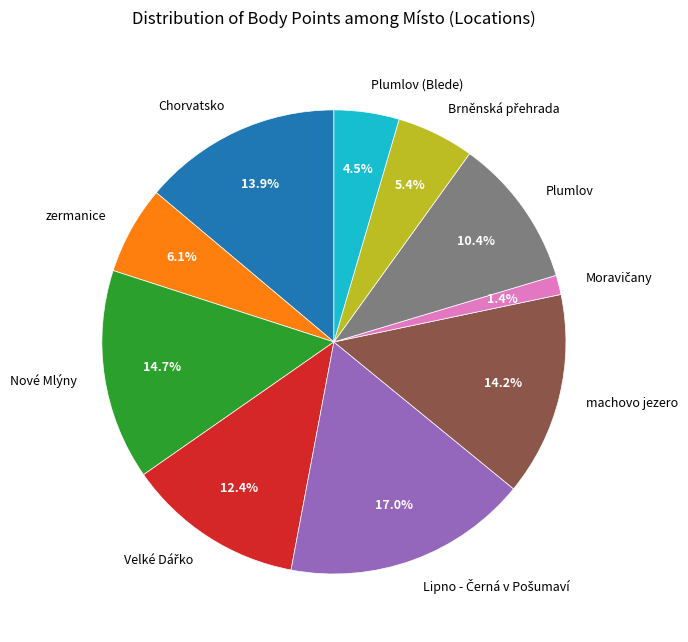

Is there any slice that represents more than half of the pie?

No